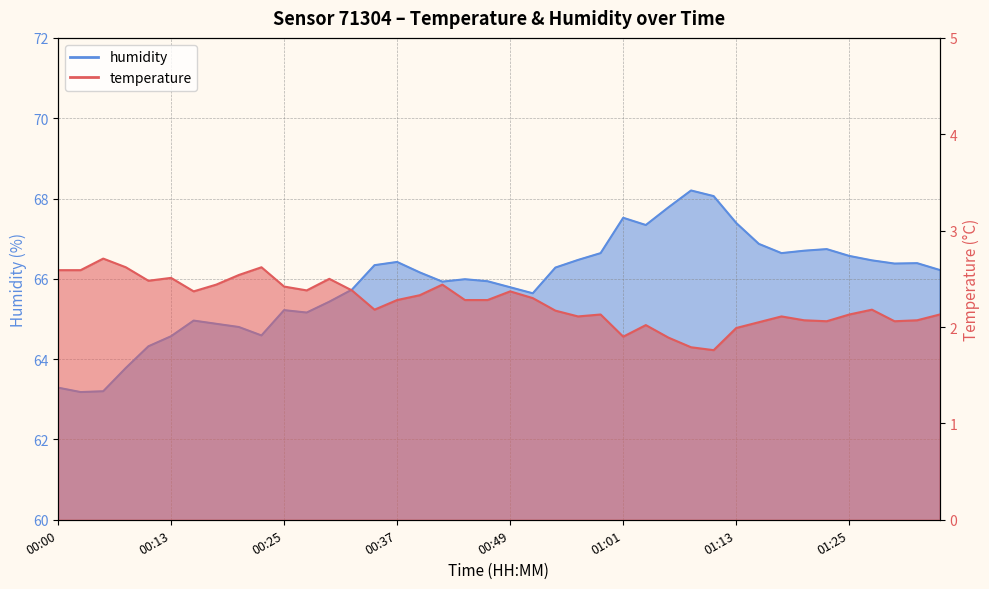

What value does the humidity series have at 00:27?

65.2